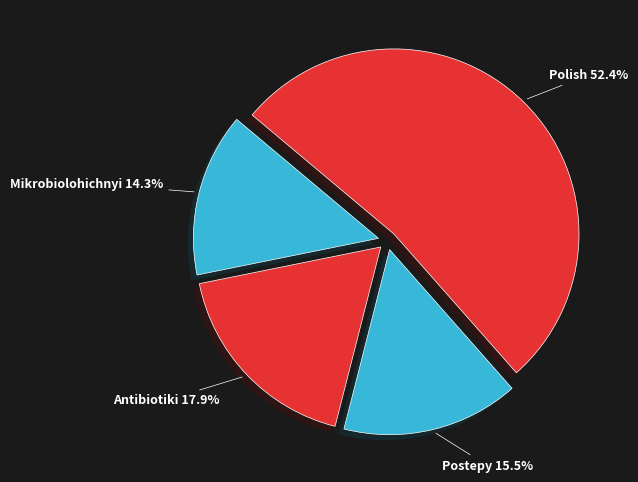

Count the number of slices in the pie.

4